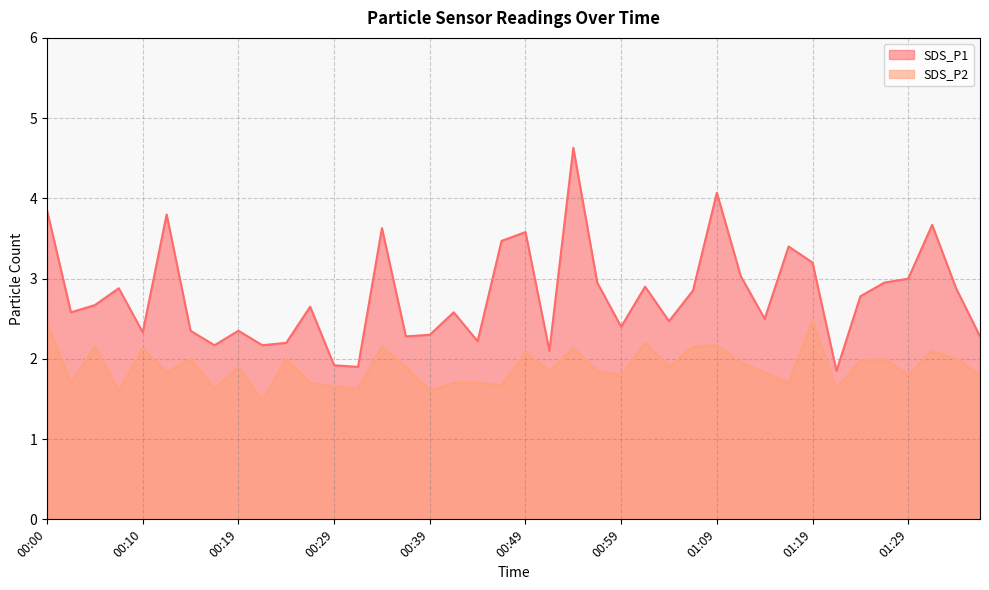

The SDS_P1 series shows 0.5 at 01:21. True or false?

False